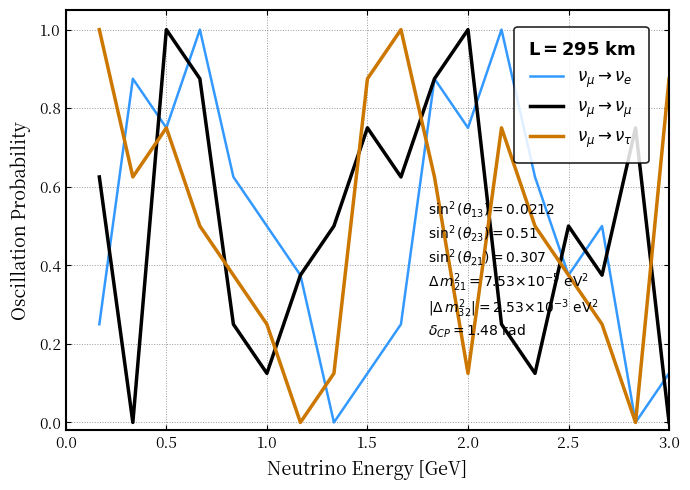

What is the maximum value shown in the chart?

1.0